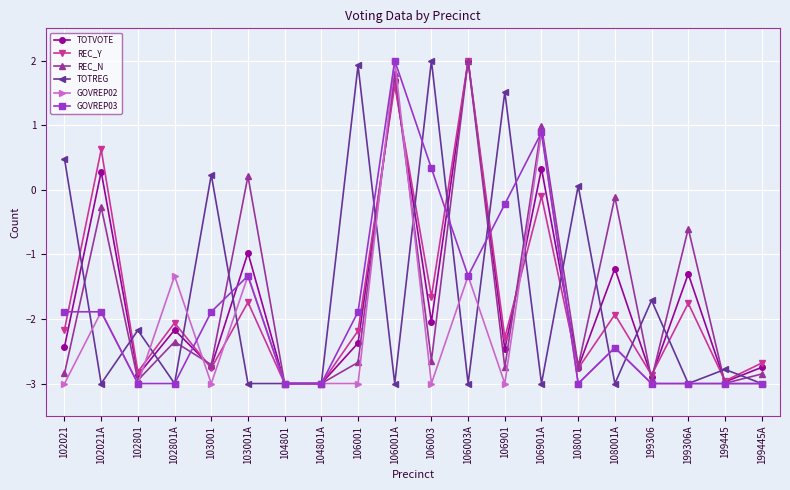

At which category is the sum across all series the highest?

106001A